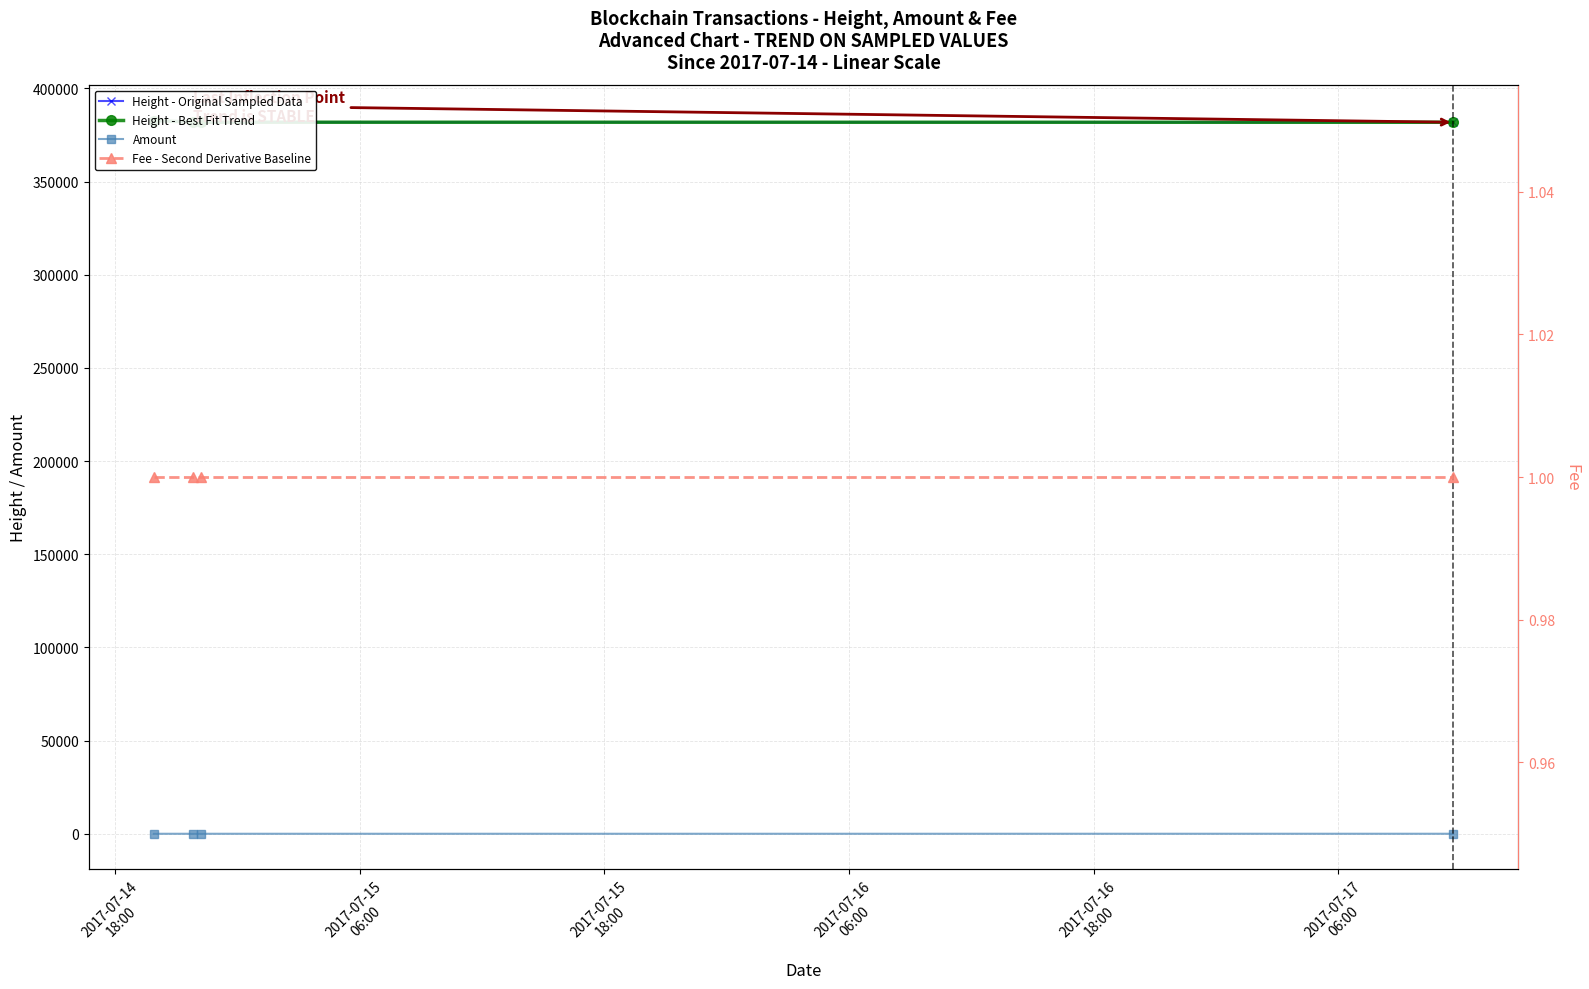

What is the average value of the Fee - Second Derivative Baseline series?

1